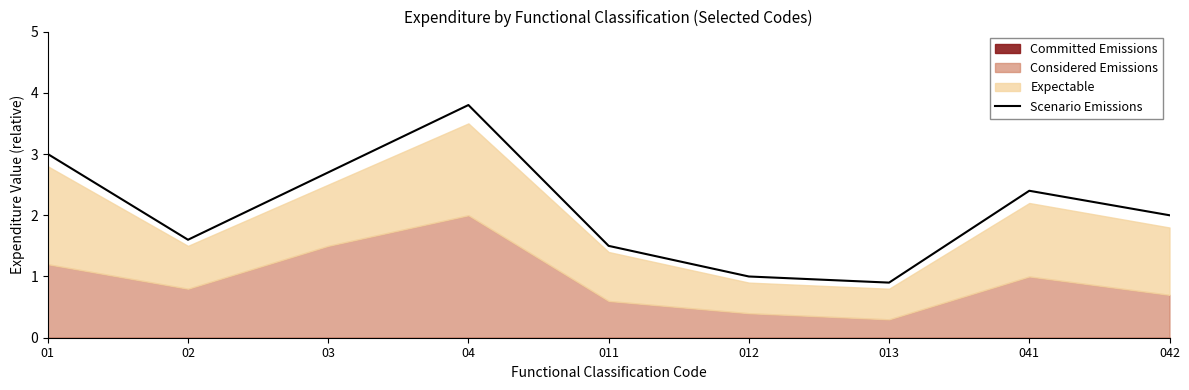

Reading right to left, transcribe all the data shown in this chart.

042=2.0	041=2.4	013=0.9	012=1.0	011=1.5	04=3.8	03=2.7	02=1.6	01=3.0